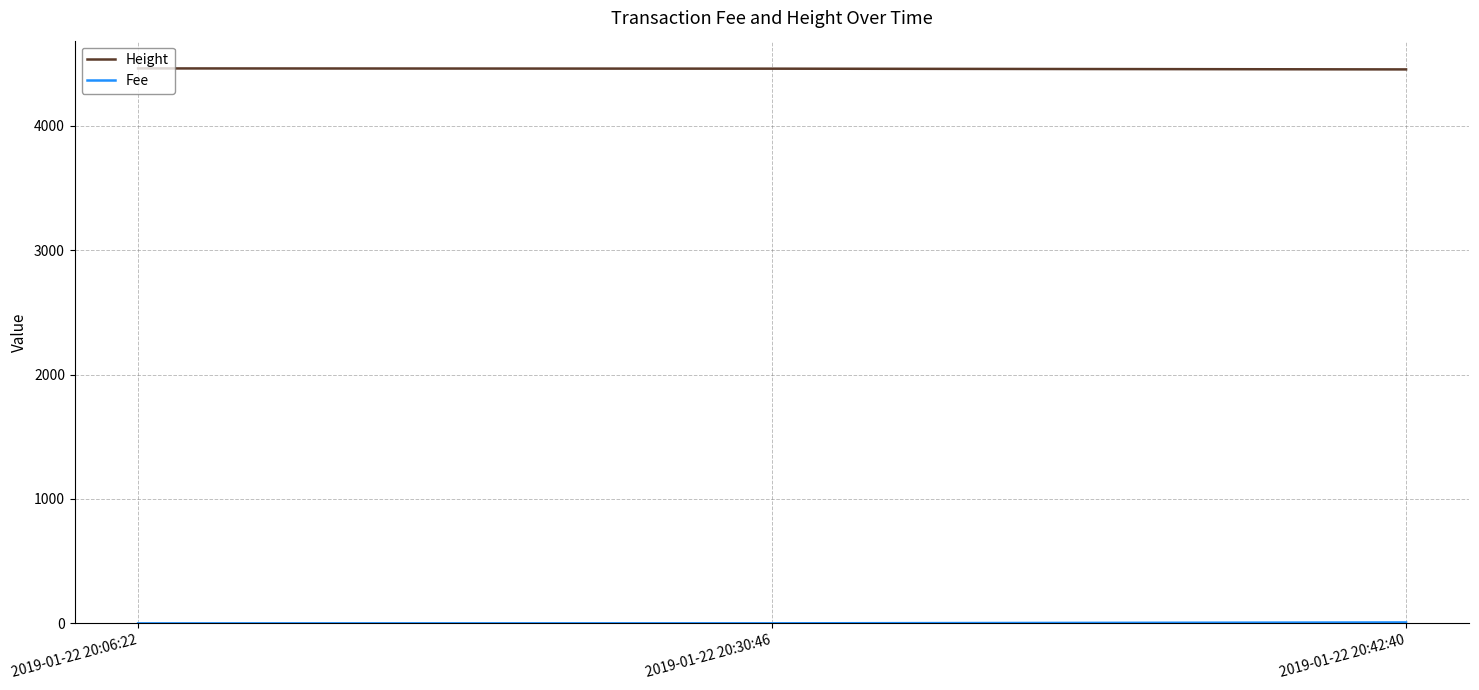

At how many categories does at least one series exceed 610?

3